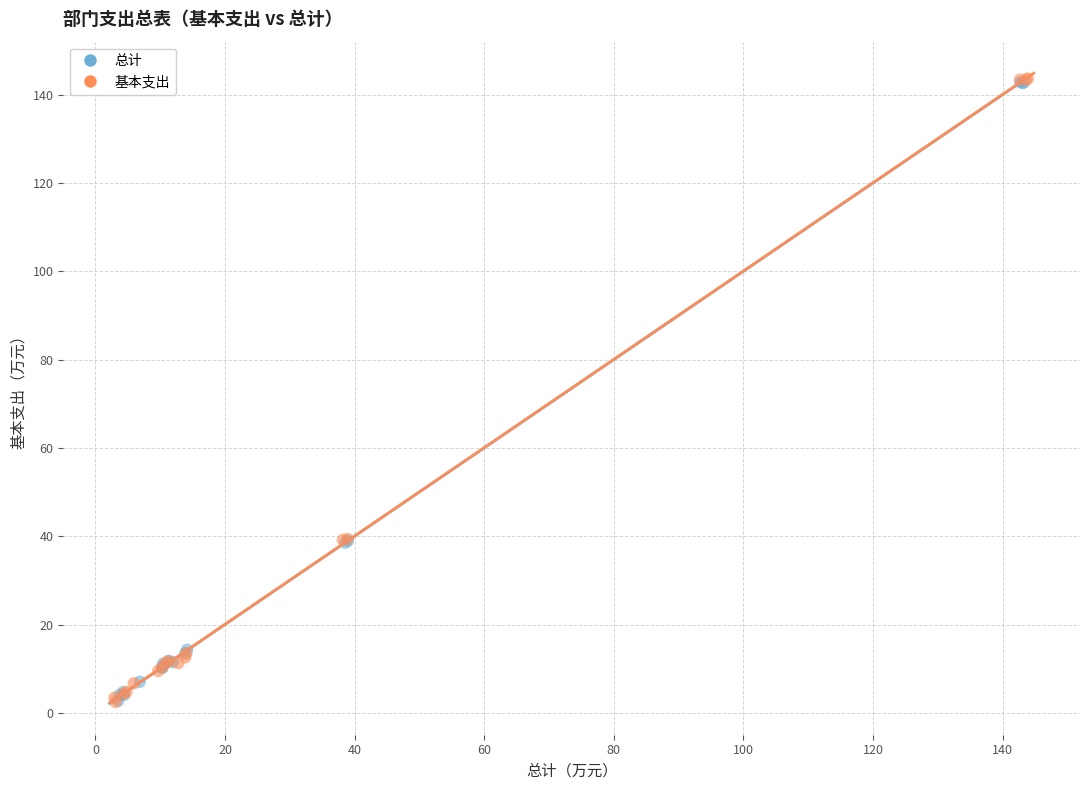

Which series has the largest Y range (max minus min)?

基本支出